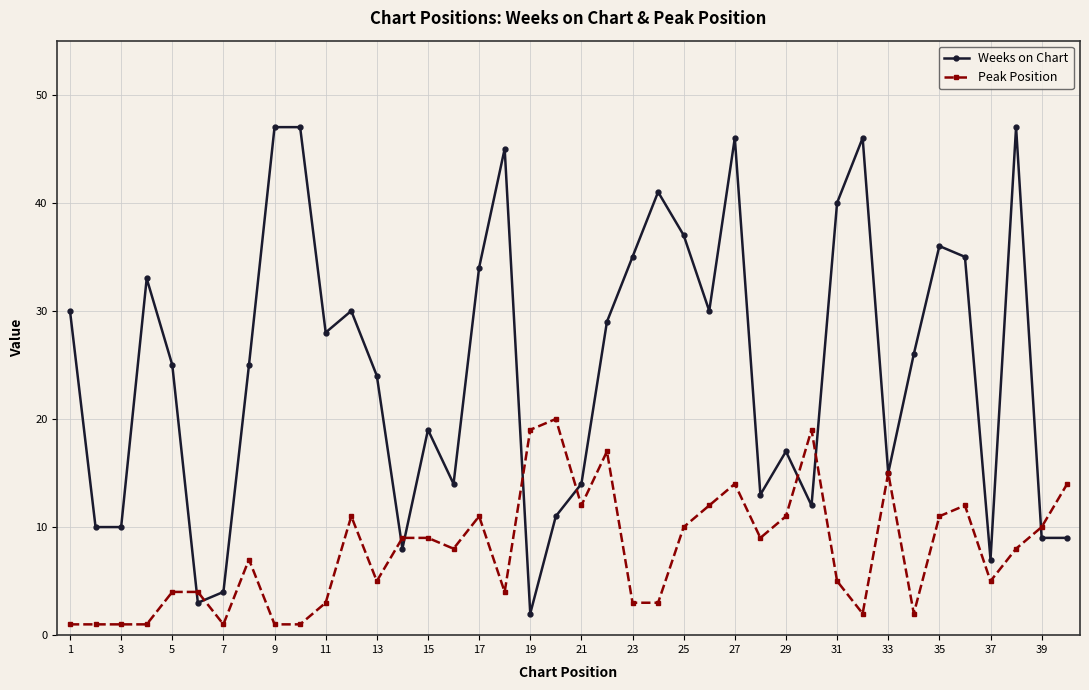

What is the difference between the maximum and minimum values in the Peak Position series?

19